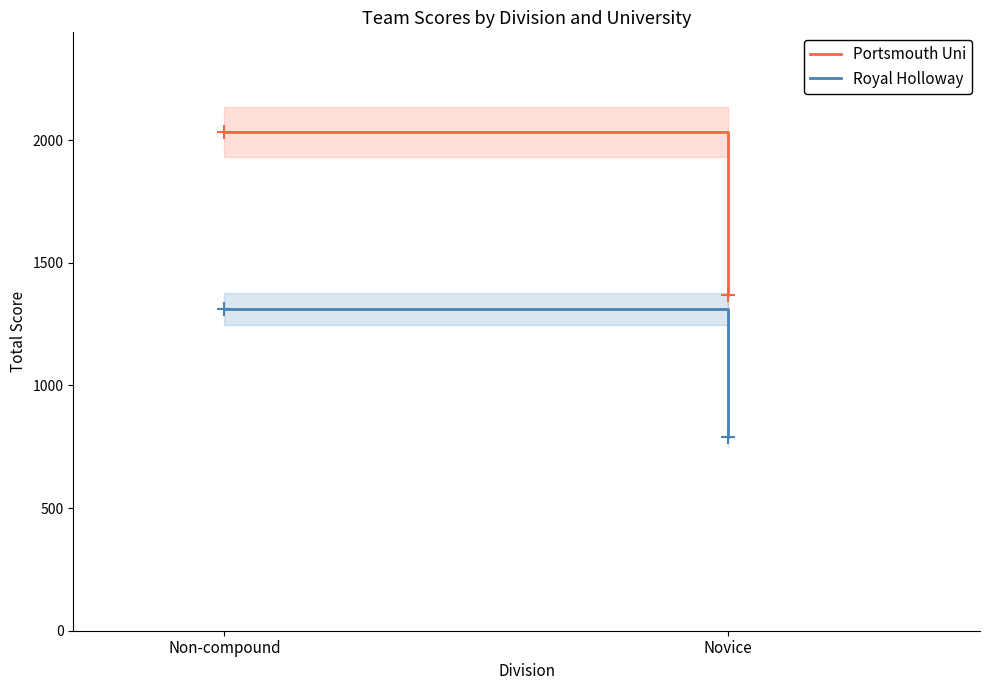

At which category is the sum across all series the highest?

Non-compound